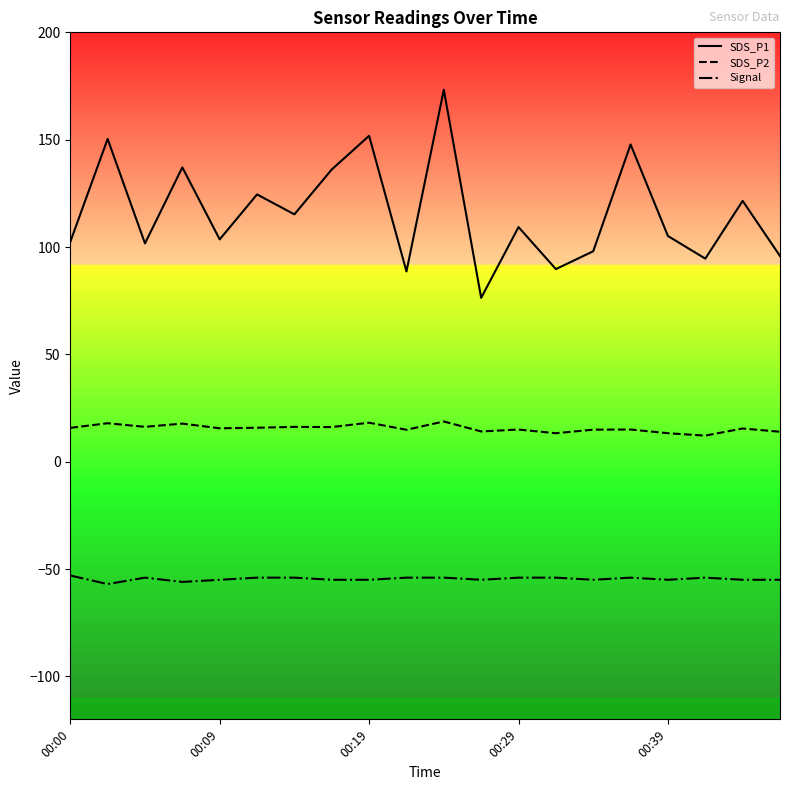

What is the difference between the maximum and minimum values in the SDS_P1 series?

96.9